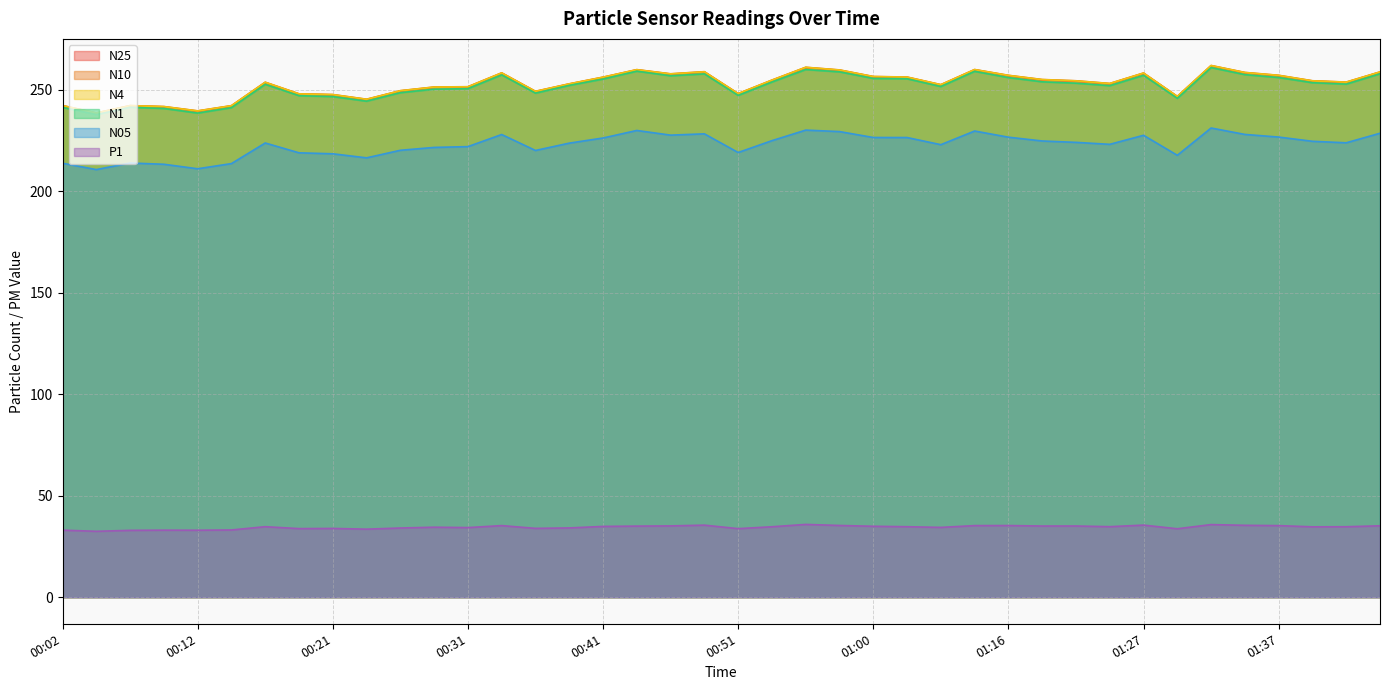

Does the chart display data point markers on the line(s)?

No